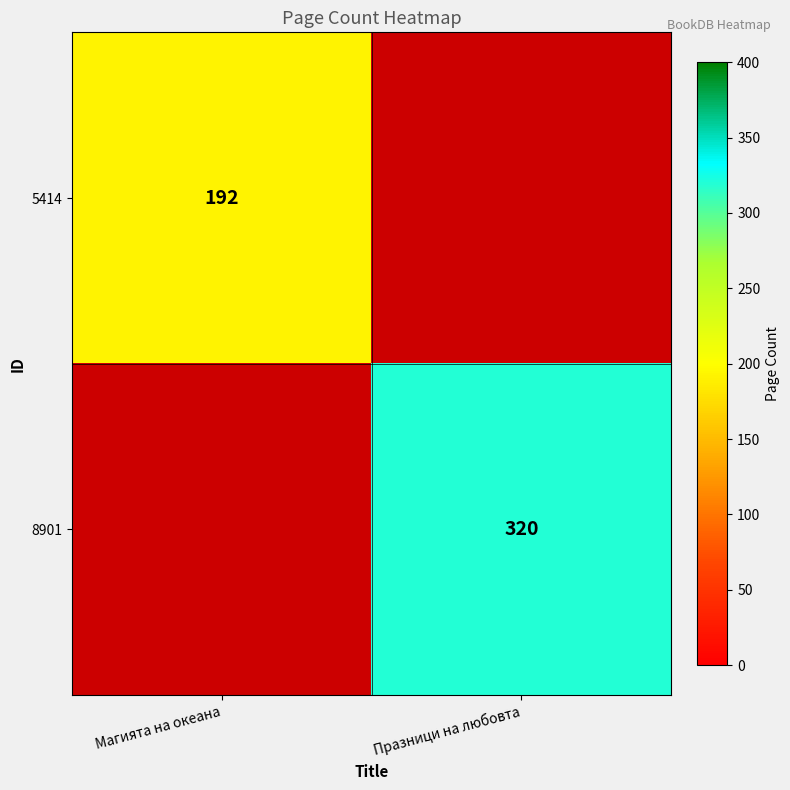

True or false: 8901 has a value of 121 at Празници на любовта.

False